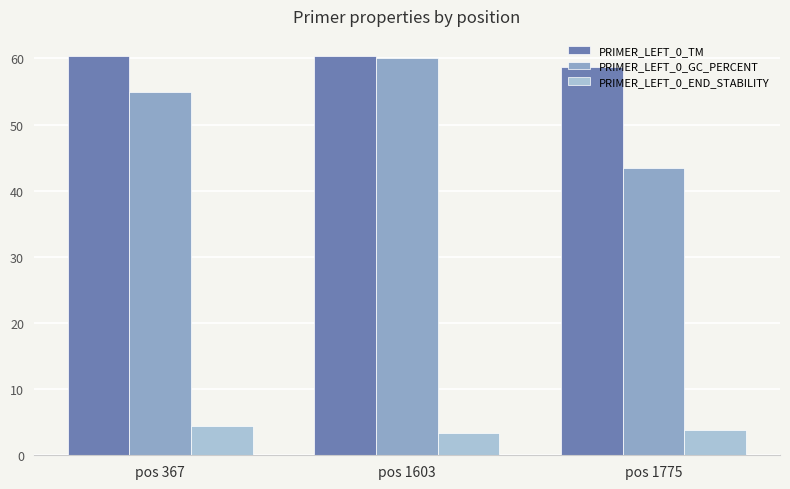

At which category is the sum across all series the highest?

pos 1603